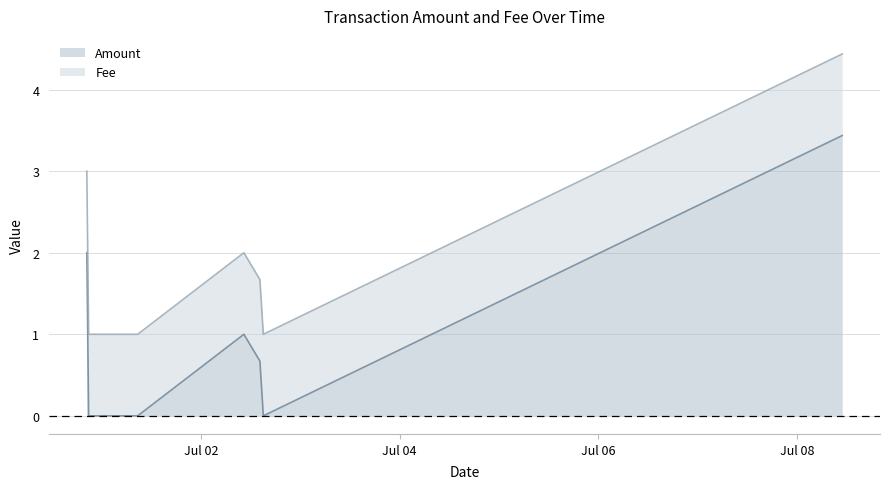

What is the difference between the maximum and minimum values?

3.4